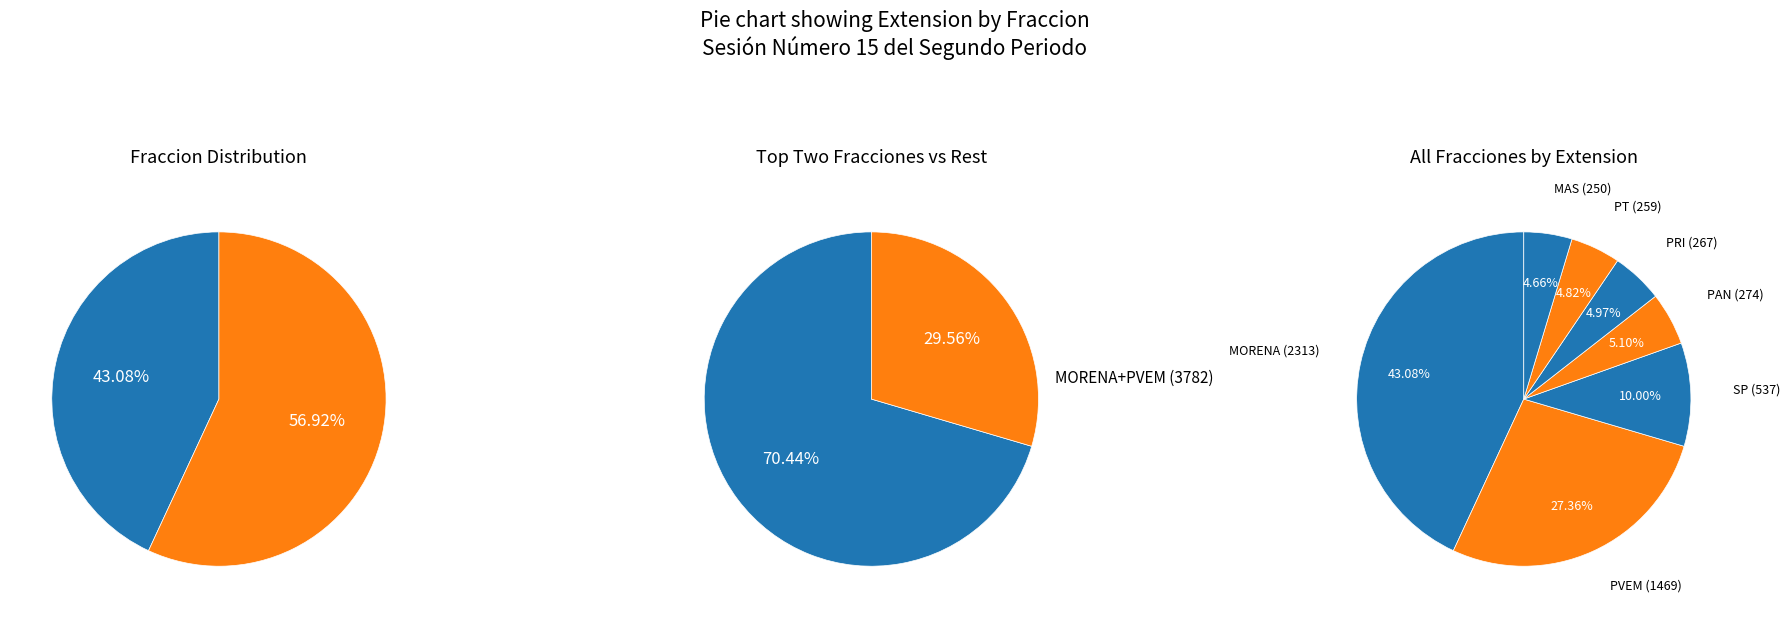

To the nearest percent, what percentage of the pie is SP?

10%